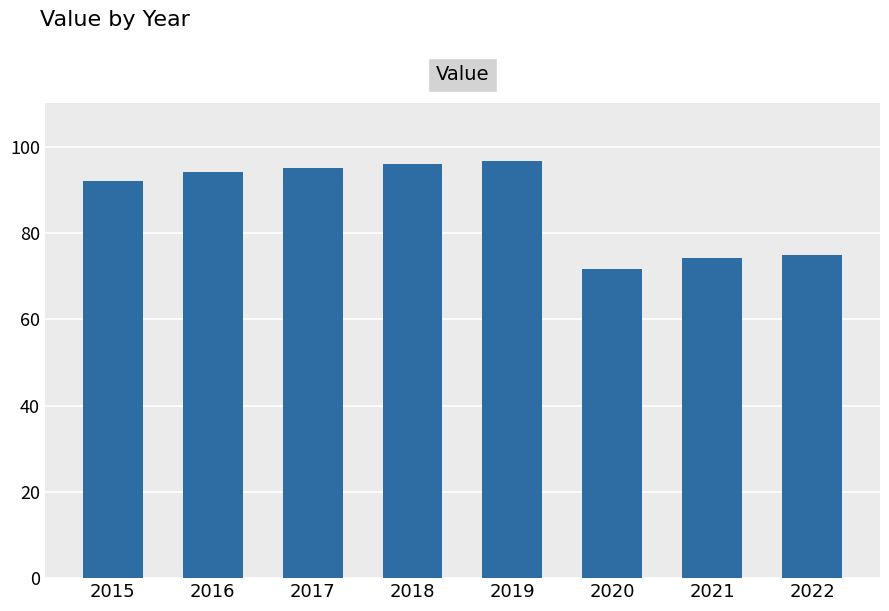

Approximately how many times larger is the value at 2018 compared to 2022?

1.3